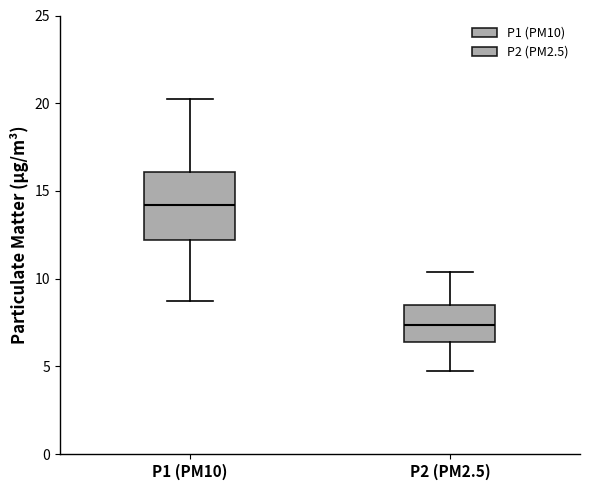

Comparing the boxes themselves (not the whiskers), which one is the tallest?

P1 (PM10)